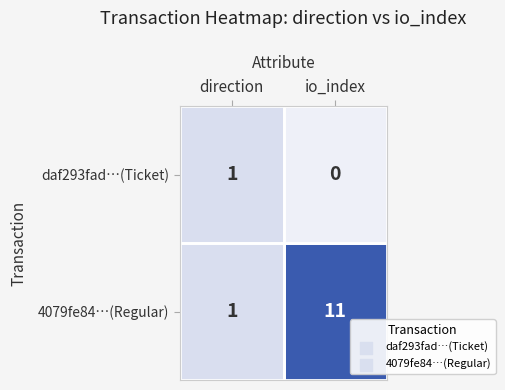

What is the difference between the 4079fe84…(Regular) values at io_index and direction?

10